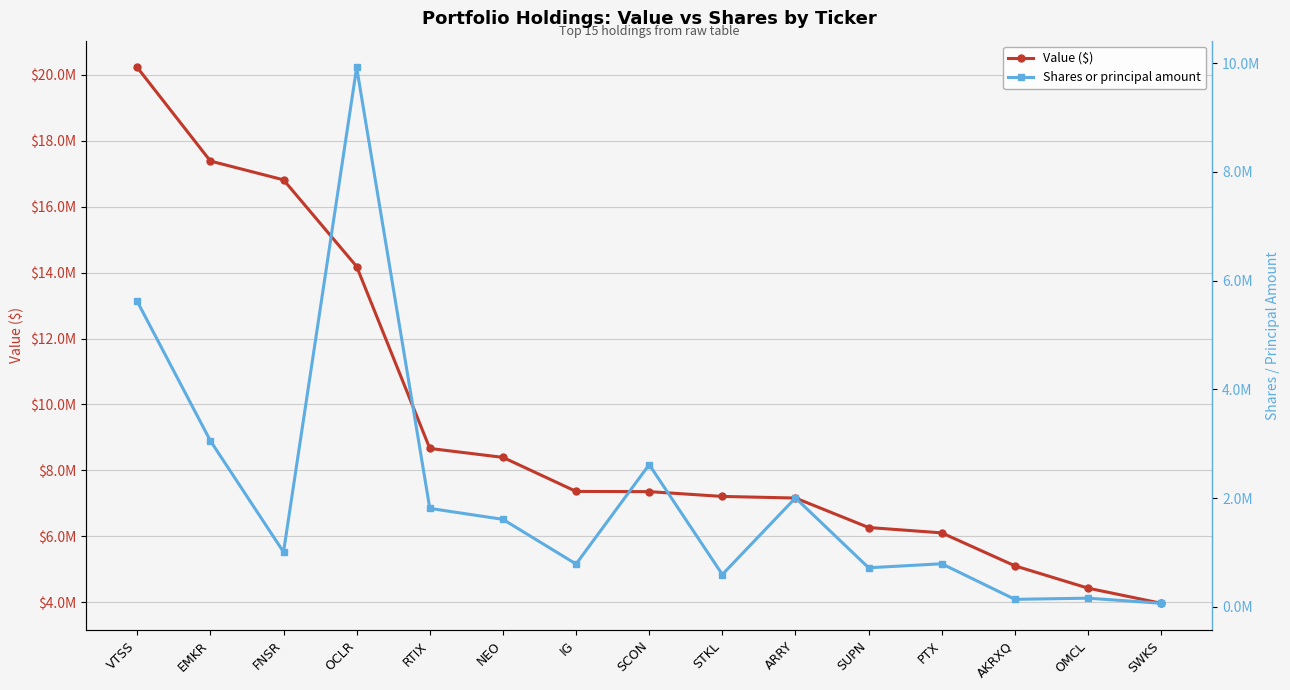

What is the label of the 11th point from the left?

SUPN